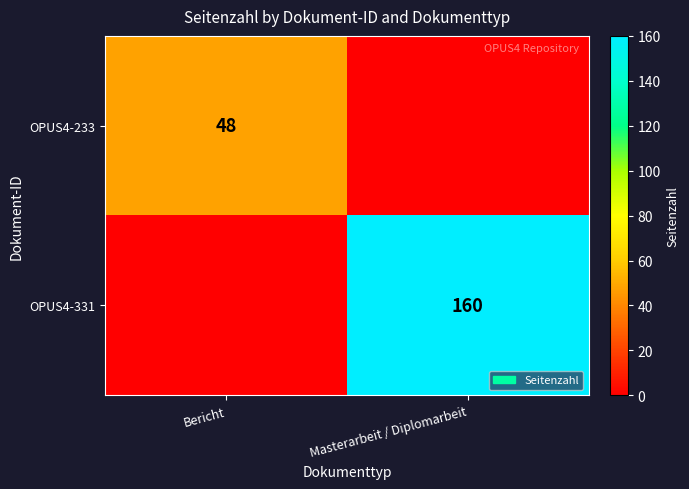

What is the total value across all series at Bericht?

48